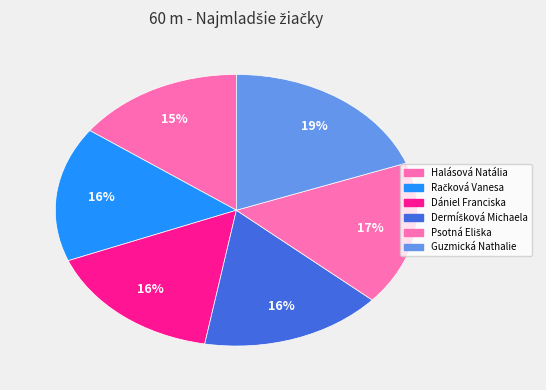

Is Dániel Franciska the majority of the pie?

No